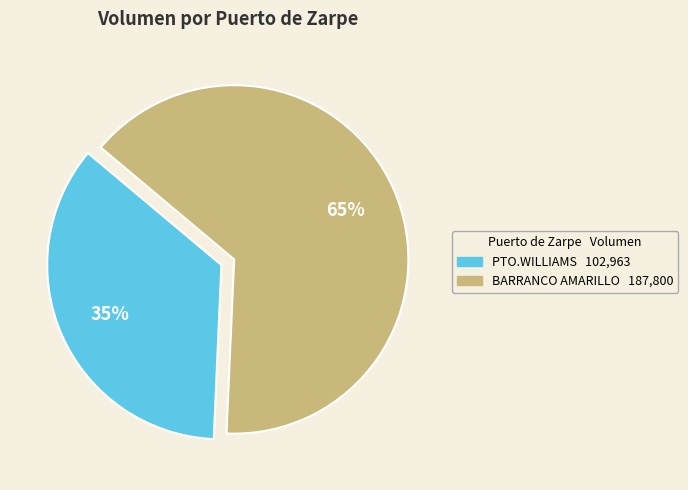

How many segments does this pie chart have?

2